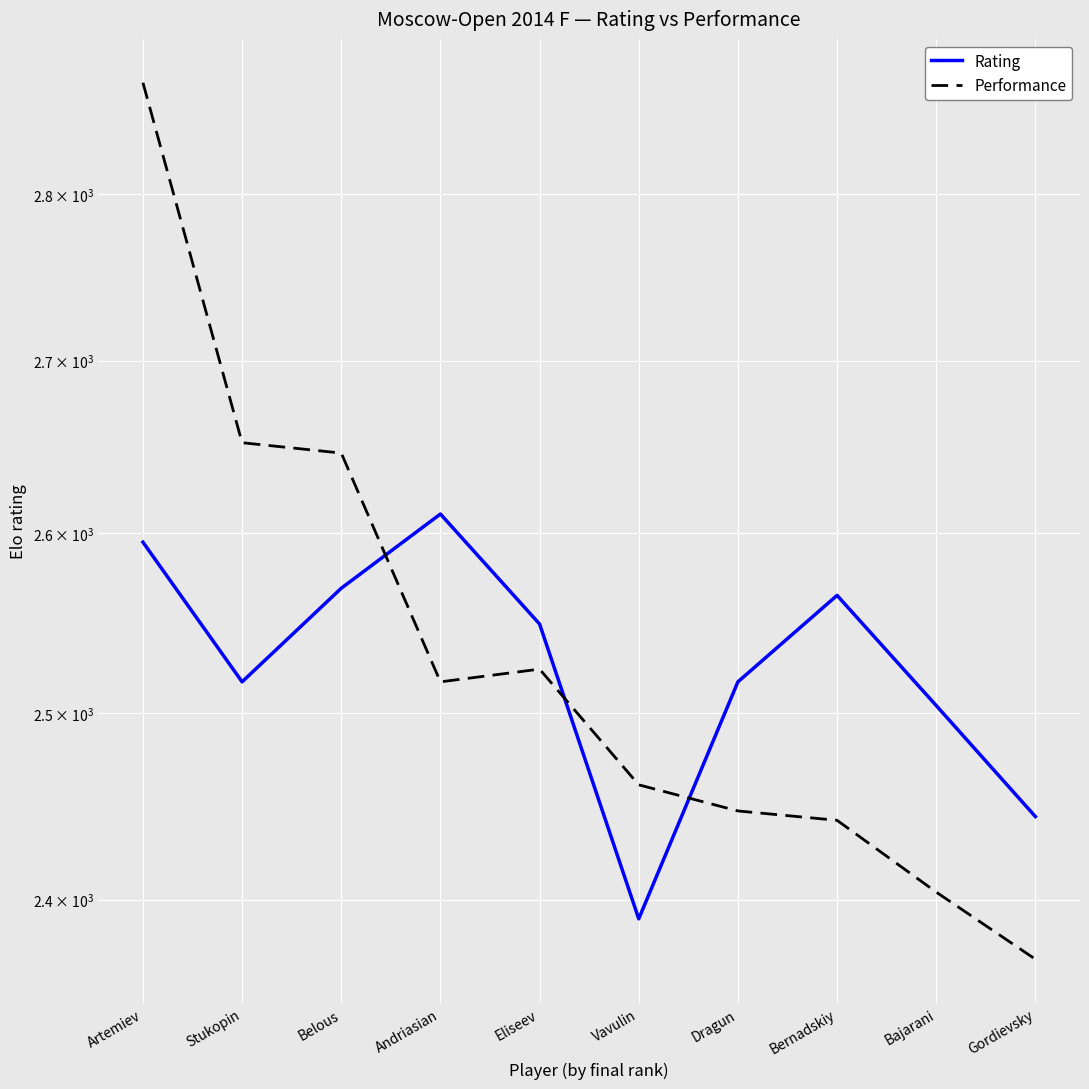

Rank the series by their maximum value, from lowest to highest.

Rating, Performance